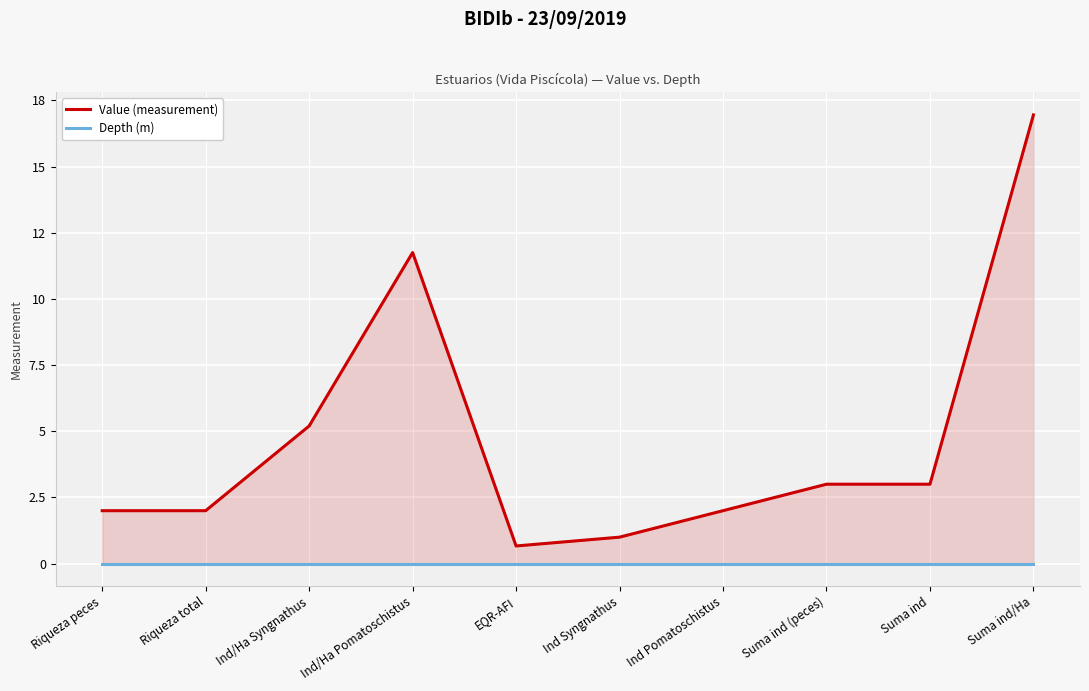

Reading right to left, transcribe all the data shown in this chart.

Value (measurement): 16.9	3.0	3.0	2.0	1.0	0.7	11.8	5.2	2.0	2.0
Depth (m): 0.0	0.0	0.0	0.0	0.0	0.0	0.0	0.0	0.0	0.0